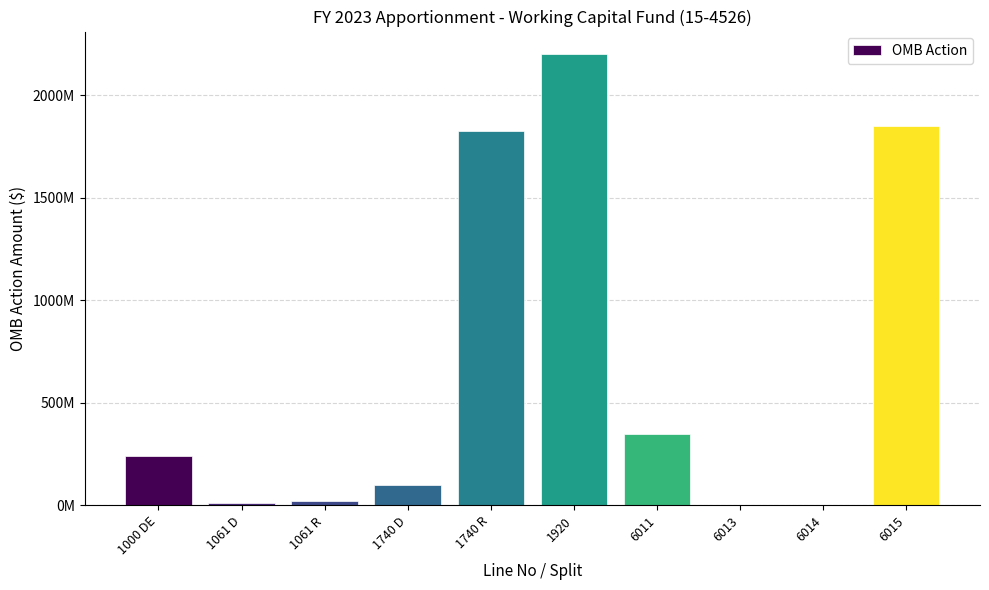

Are the bars horizontal?

No